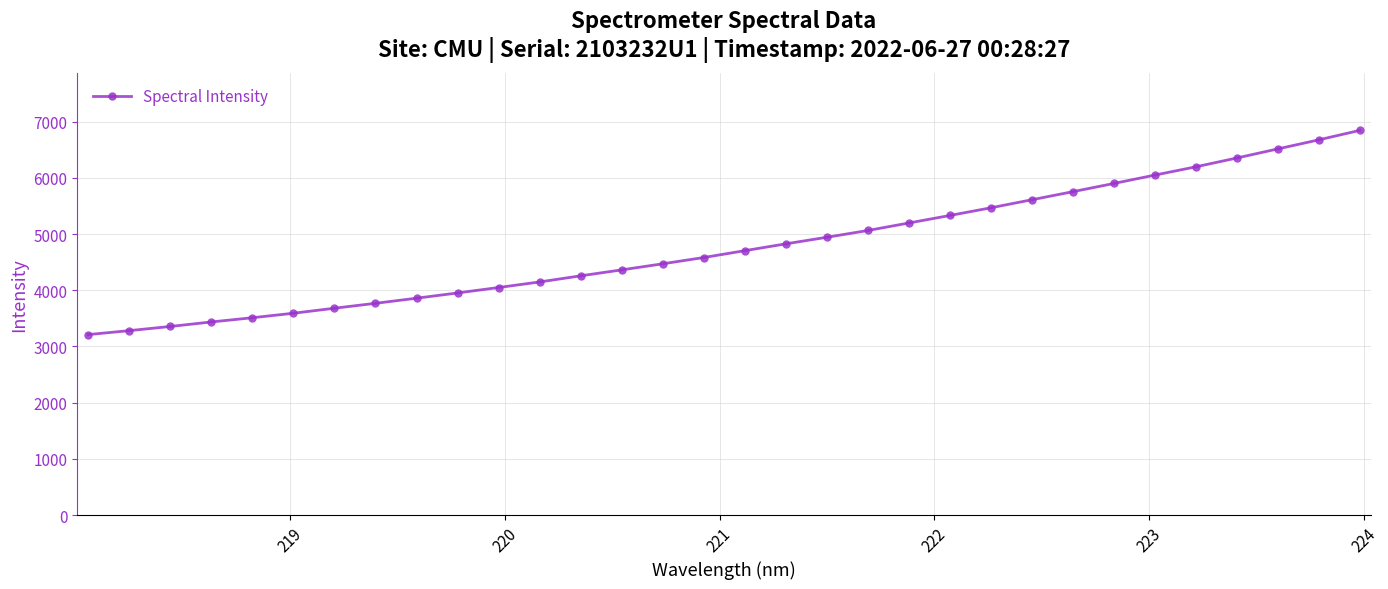

What is the average value?

4779.8